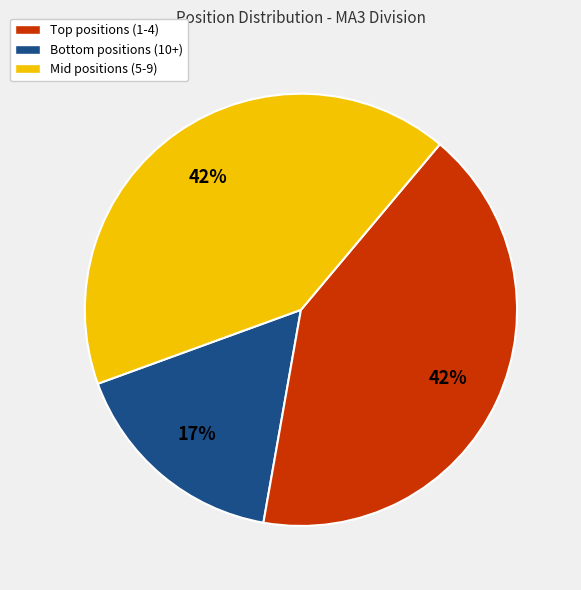

To the nearest percent, what is the average slice percentage?

33%